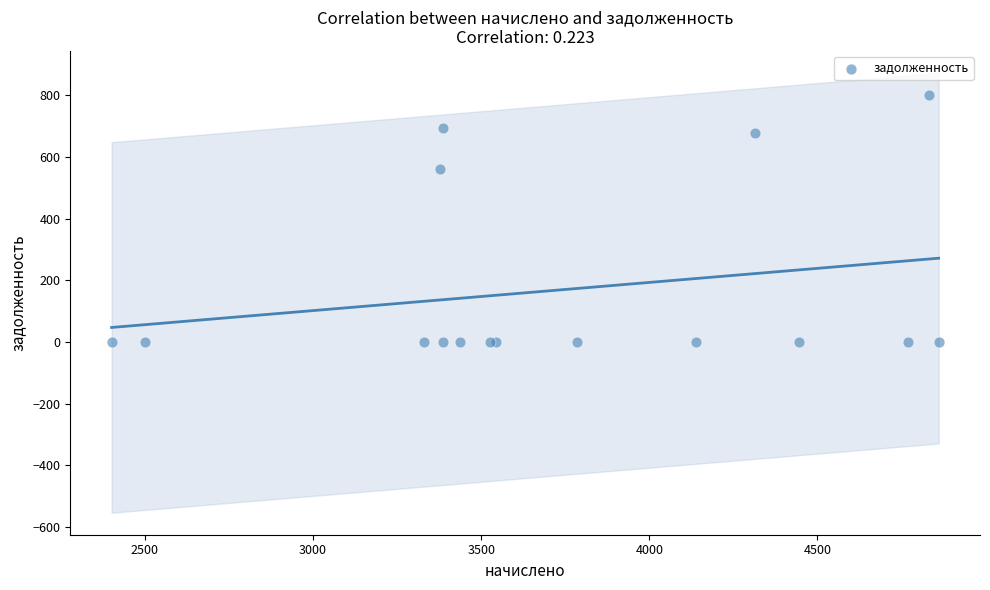

What Y value in the scatter plot is closest to 400?

563.0